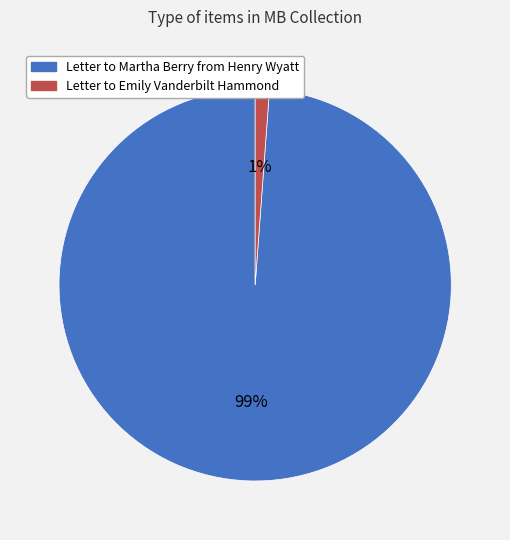

Rank the categories by value from lowest to highest.

Letter to Emily Vanderbilt Hammond, Letter to Martha Berry from Henry Wyatt